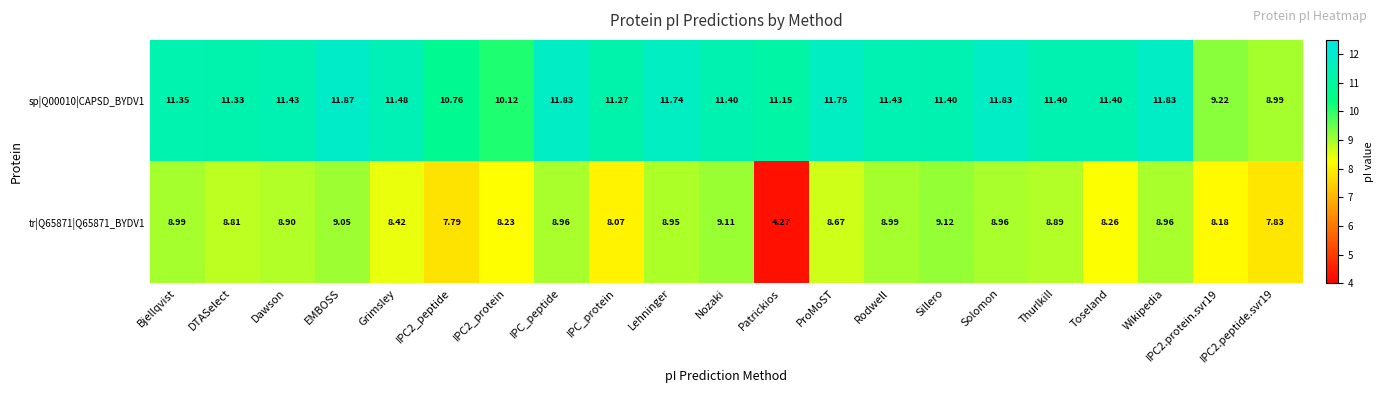

Which series has the largest total across all categories?

sp|Q00010|CAPSD_BYDV1